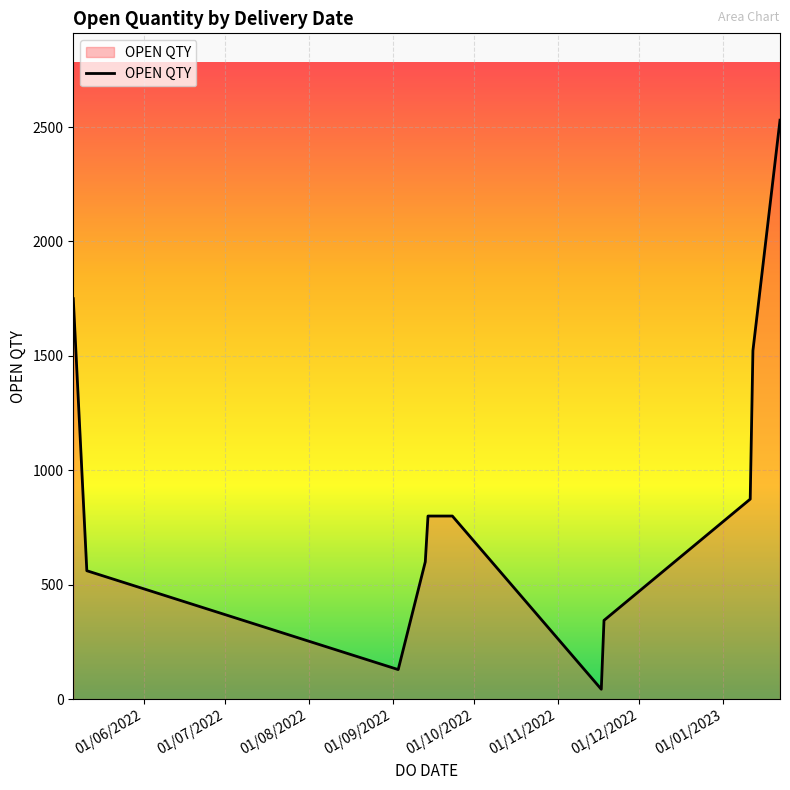

How many categories are shown in the chart?

12